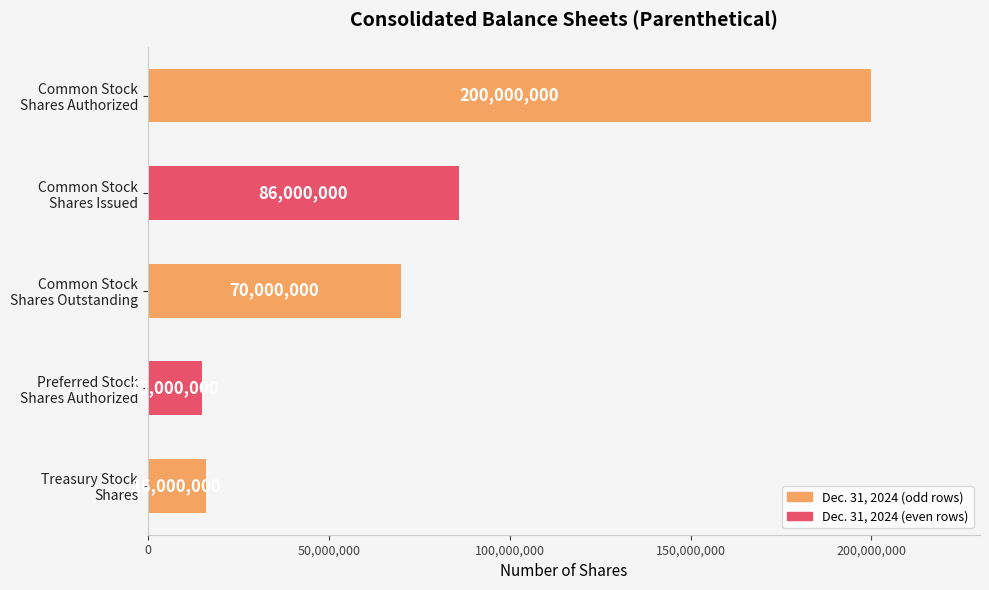

What is the value of the 3rd bar from the top?

70000000